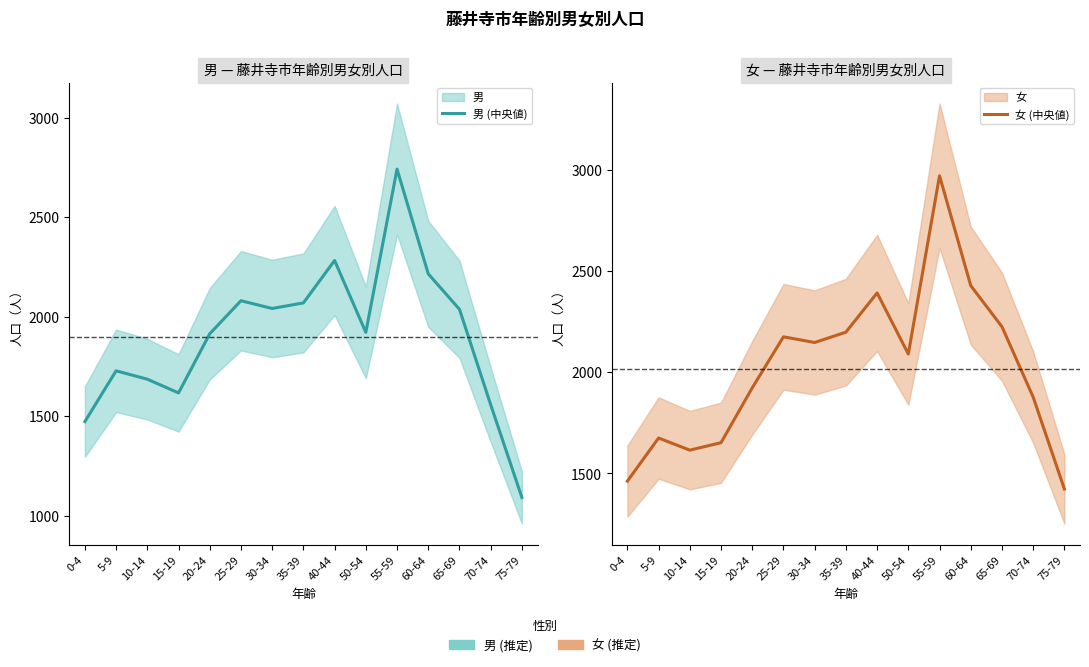

Between 50-54 and 55-59, which is larger?

55-59